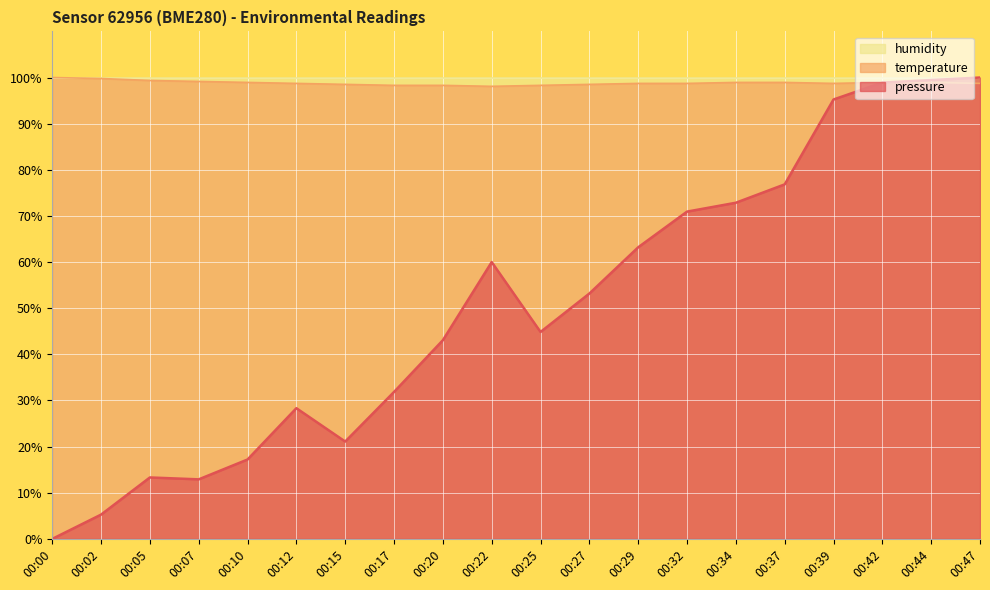

Which series has the widest spread of values?

pressure